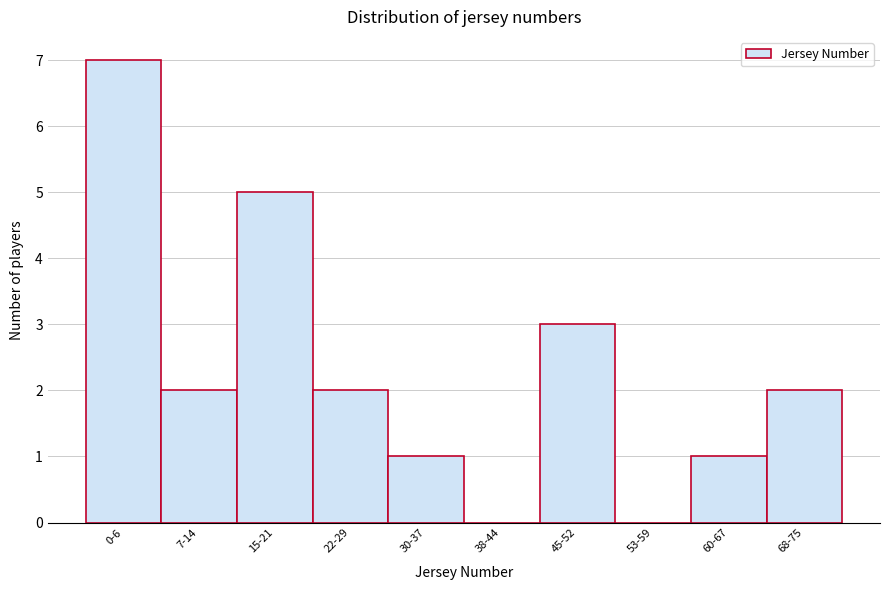

Reading left to right, list all the values displayed in this chart.

0-6=7	7-14=2	15-21=5	22-29=2	30-37=1	38-44=0	45-52=3	53-59=0	60-67=1	68-75=2